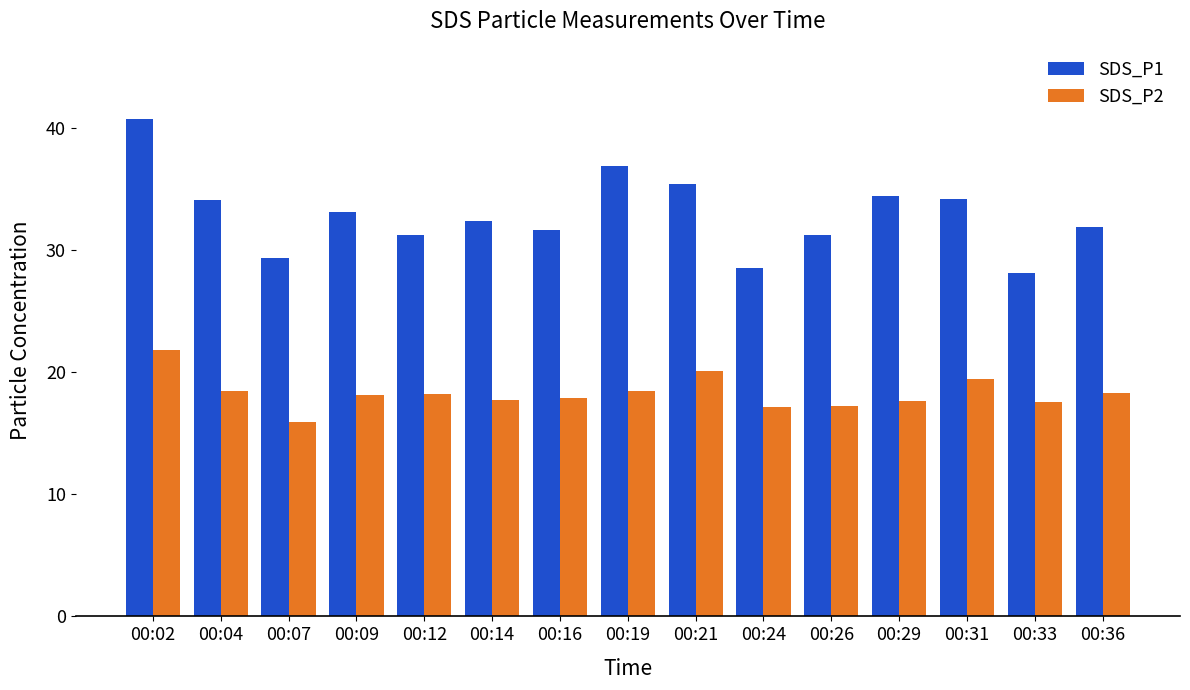

What is the average value of the SDS_P1 series?

32.9